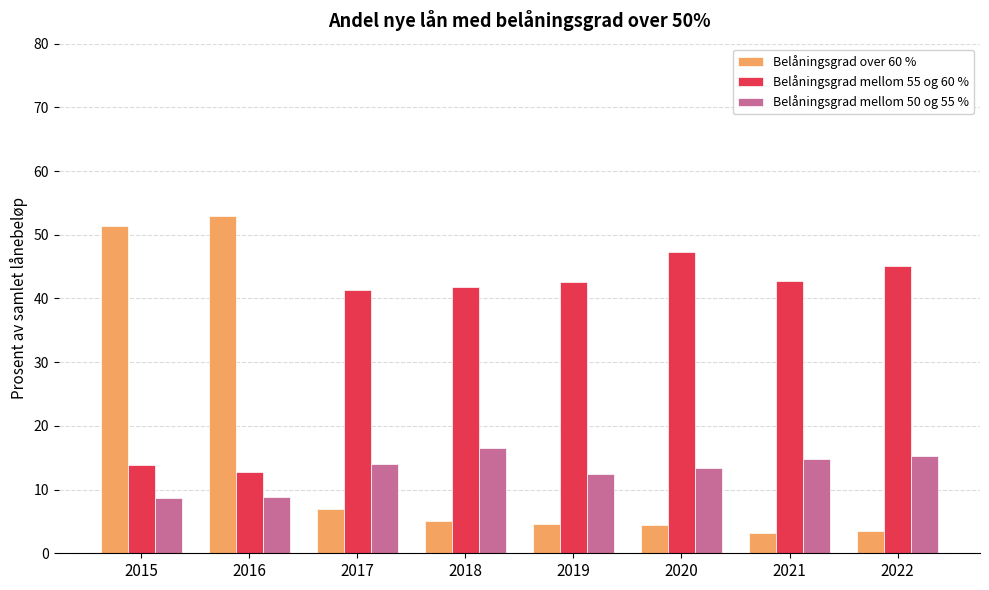

At which label does Belåningsgrad mellom 50 og 55 % first exceed 14?

2017